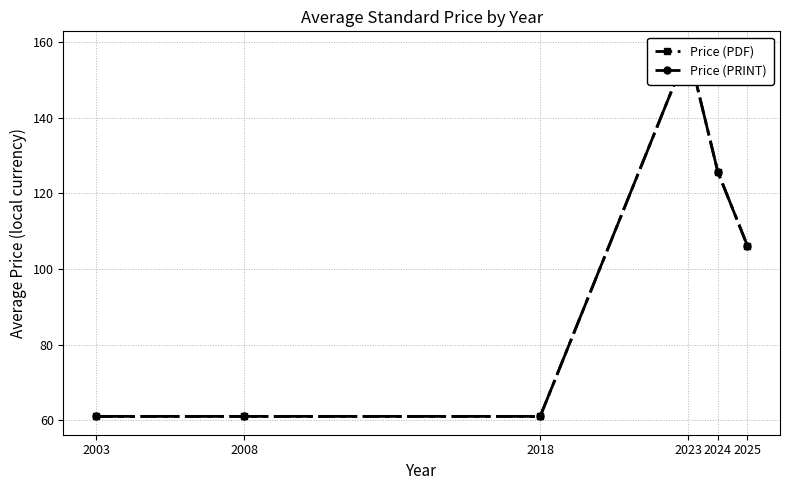

What is the value of the Price (PRINT) point at the 5th from the left?

125.7